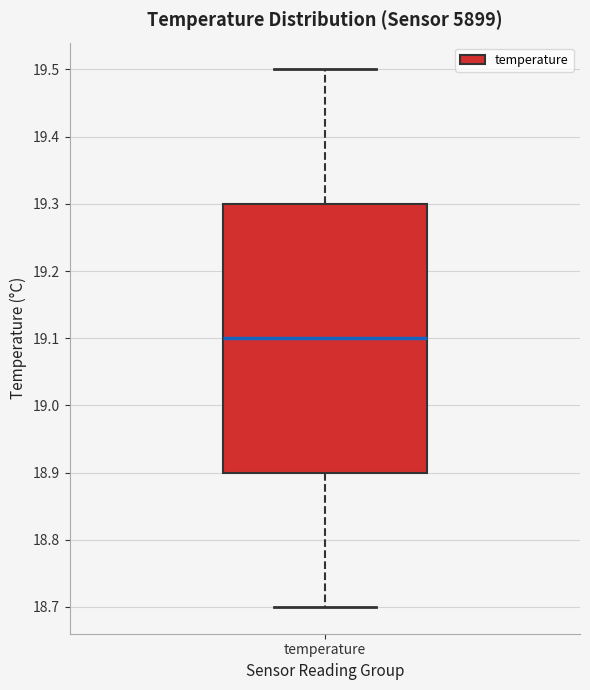

Where is the lower edge of the box for temperature on the y-axis? The values are not printed on the chart, so give them approximately, as read against the axis.

18.9